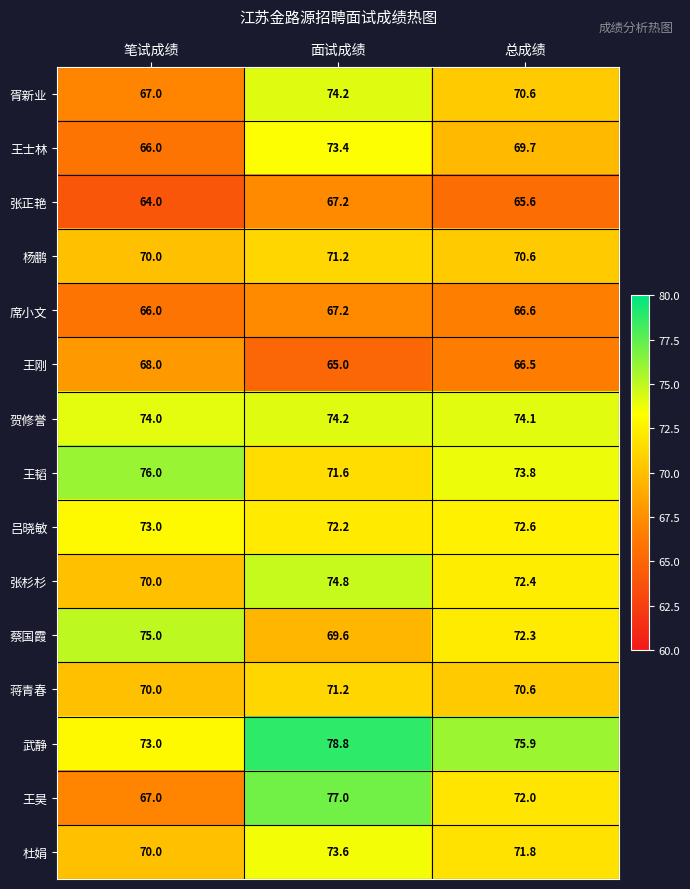

What is the difference between the highest and lowest values at 面试成绩?

13.8